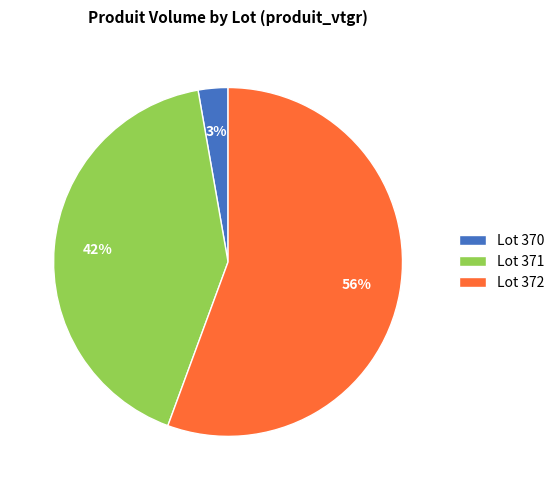

How many segments does this pie chart have?

3